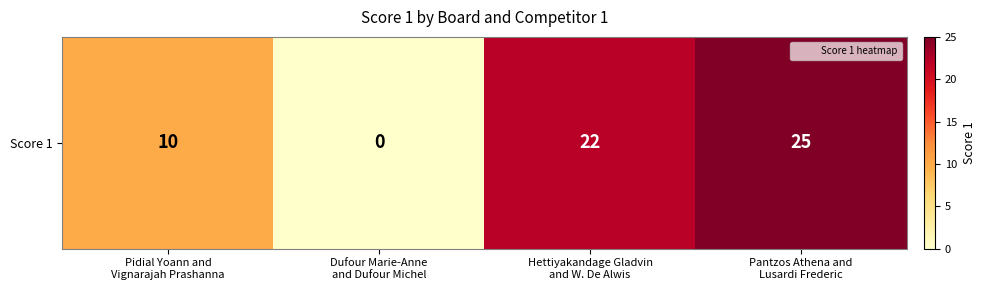

Which category has the highest value across all series?

Pantzos Athena and
Lusardi Frederic